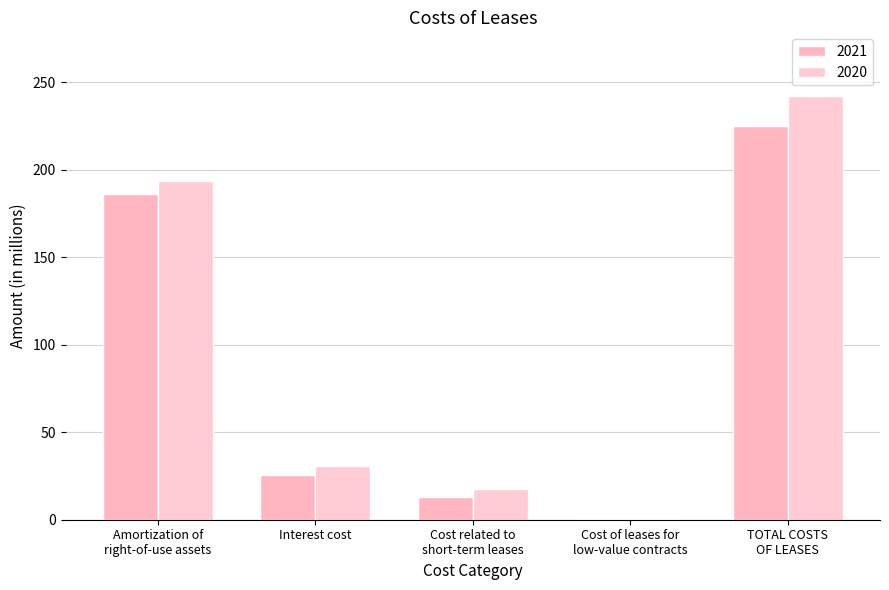

How many series are shown in this chart?

2